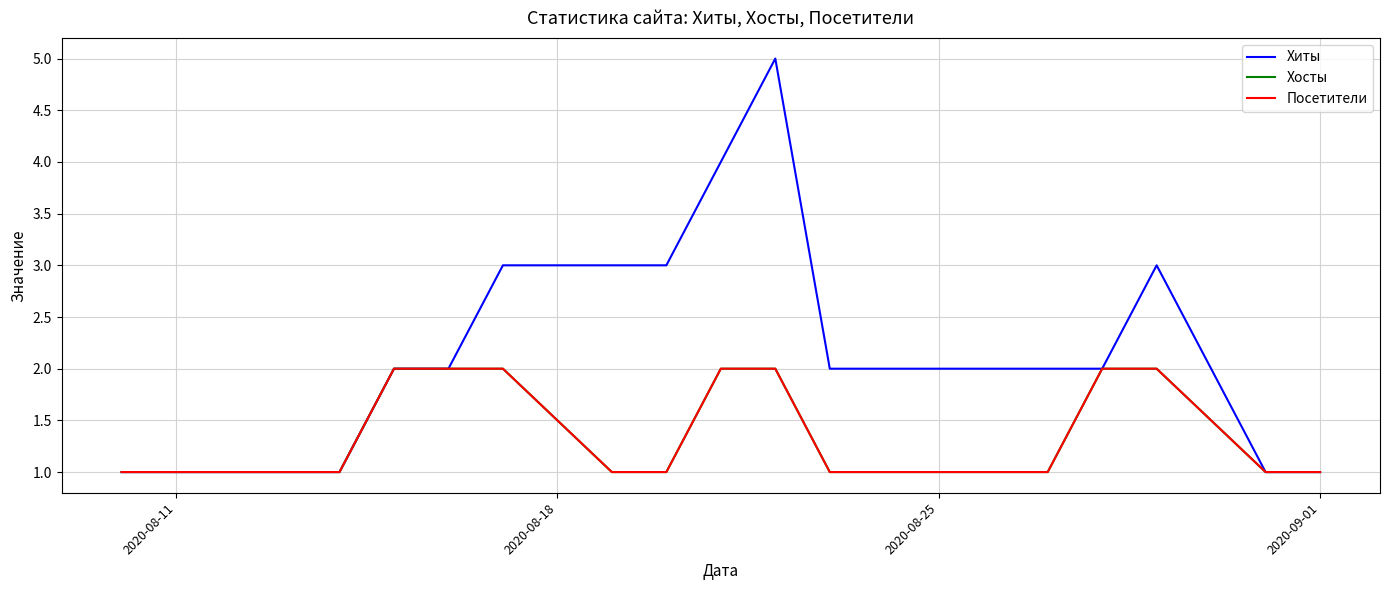

Is this an area chart (filled region under the line)?

No